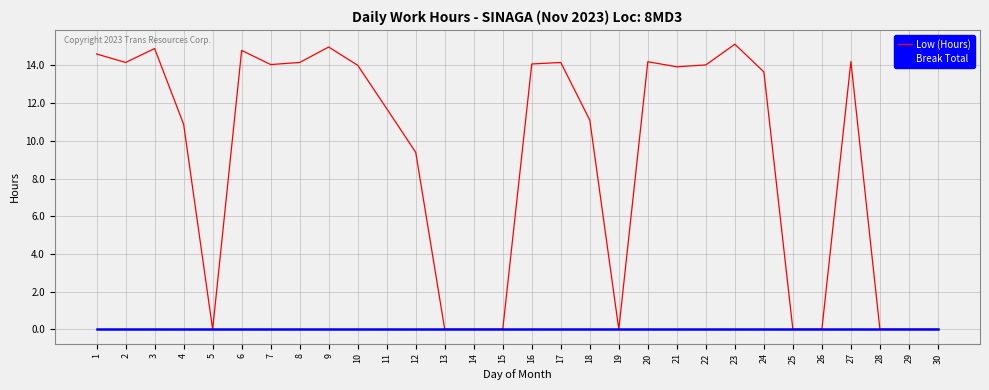

What is the greatest value displayed?

15.1